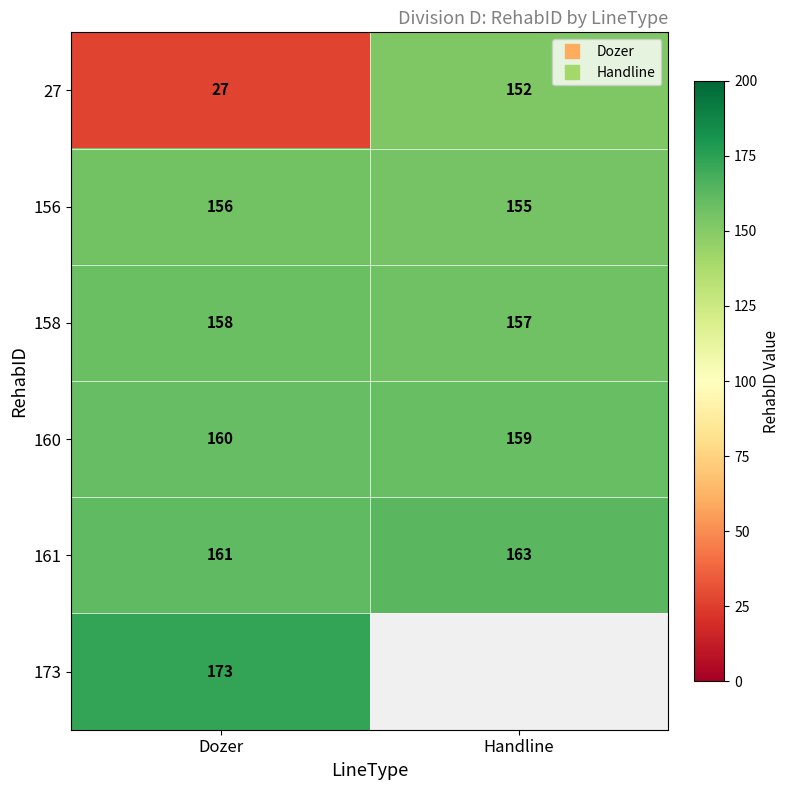

Which category has the lowest value across all series?

Dozer